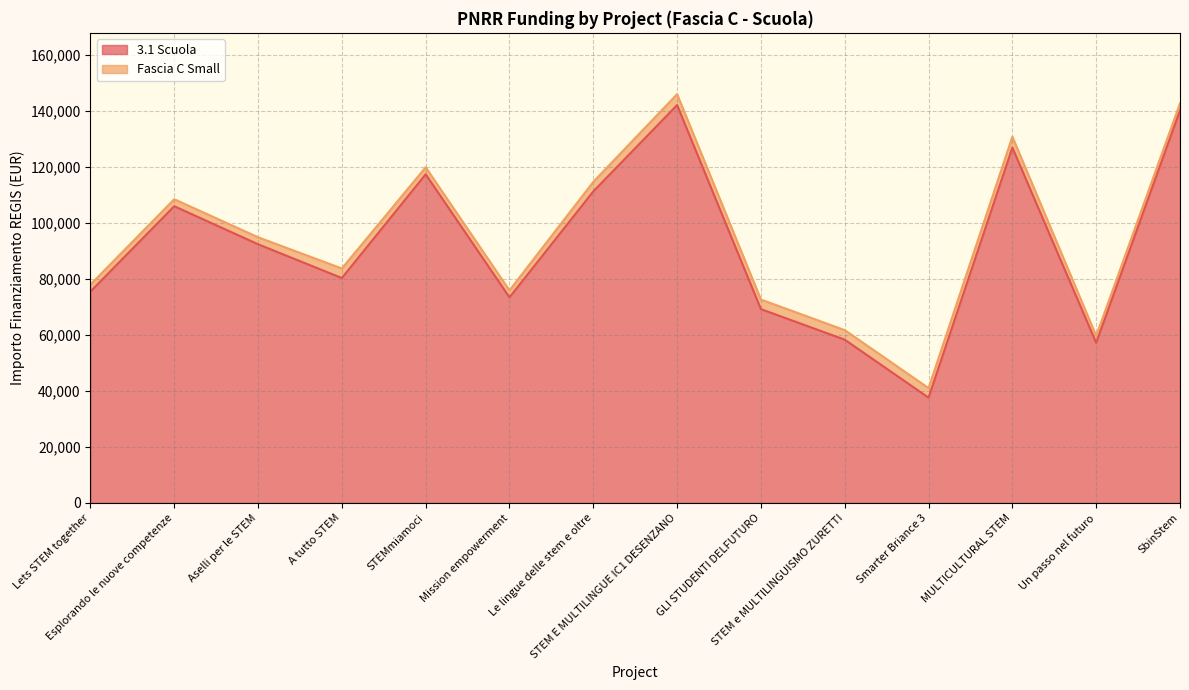

What is the difference between the values at STEM e MULTILINGUISMO ZURETTI and GLI STUDENTI DELFUTURO?

10906.5